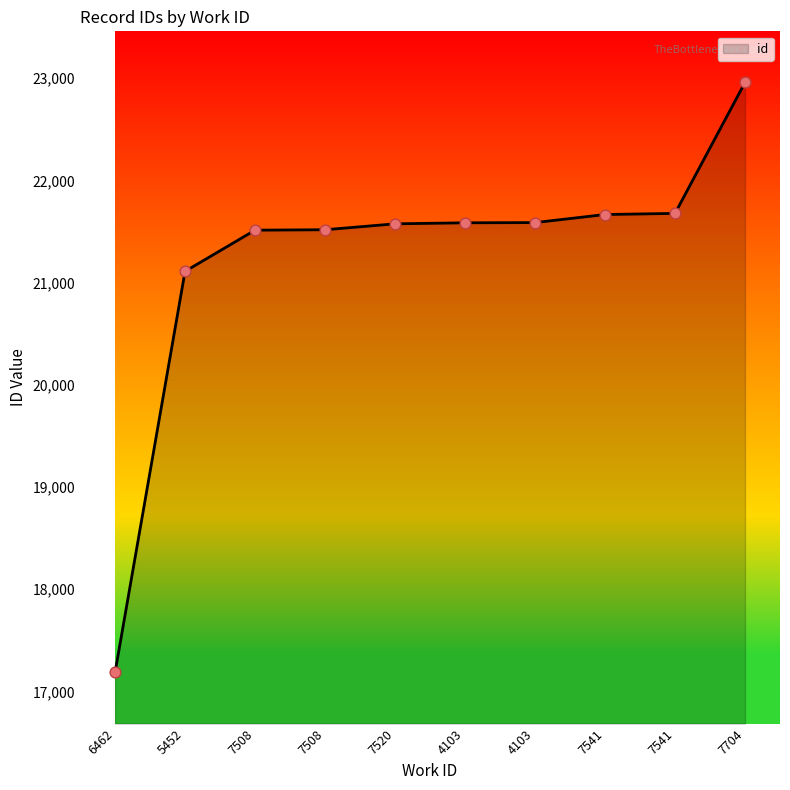

What is the change in value from 7508 to 7520?

+62